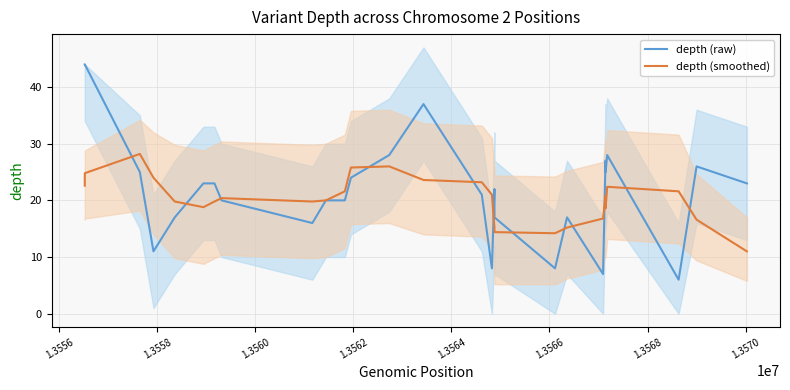

What is the maximum value for depth (smoothed)?

28.2